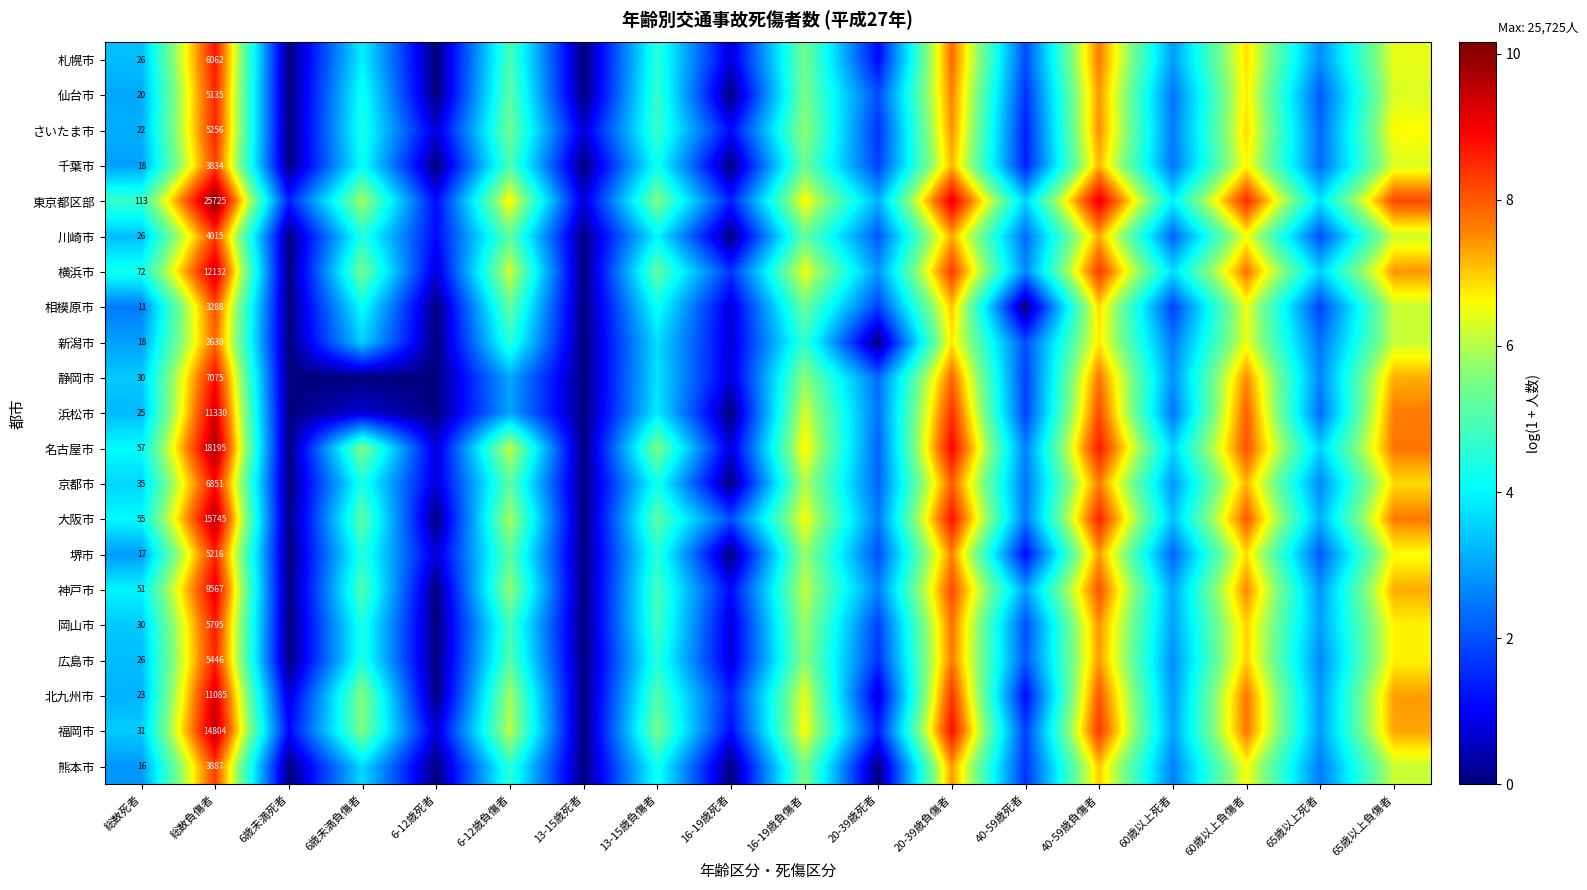

Is the value of 京都市 at 総数死者 greater than the value of 静岡市 at 総数負傷者?

No